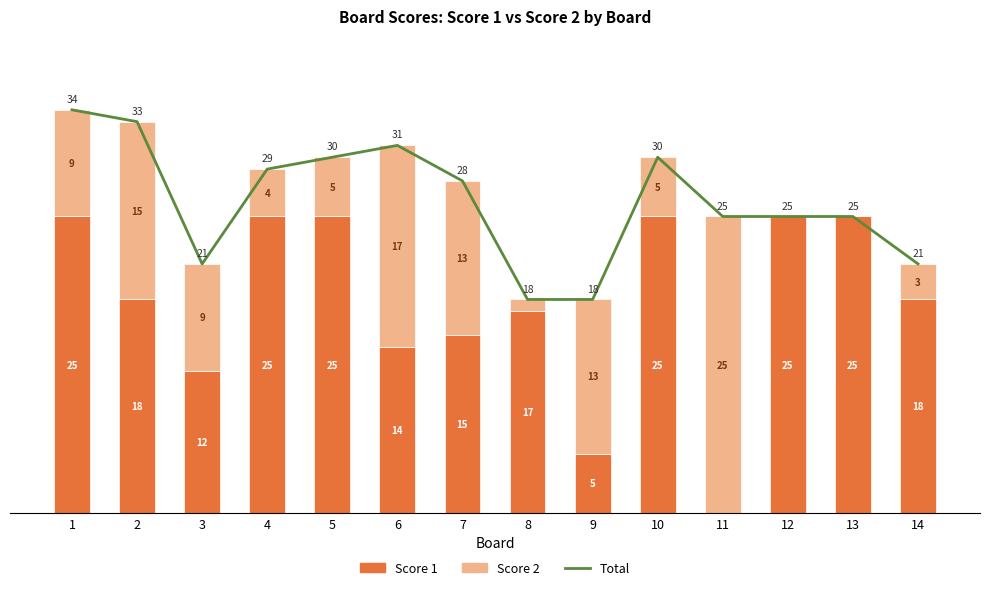

Reading left to right, list all the values displayed in this chart.

Total: 1=34	2=33	3=21	4=29	5=30	6=31	7=28	8=18	9=18	10=30	11=25	12=25	13=25	14=21
Score 1: 1=25	2=18	3=12	4=25	5=25	6=14	7=15	8=17	9=5	10=25	11=0	12=25	13=25	14=18
Score 2: 1=9	2=15	3=9	4=4	5=5	6=17	7=13	8=1	9=13	10=5	11=25	12=0	13=0	14=3